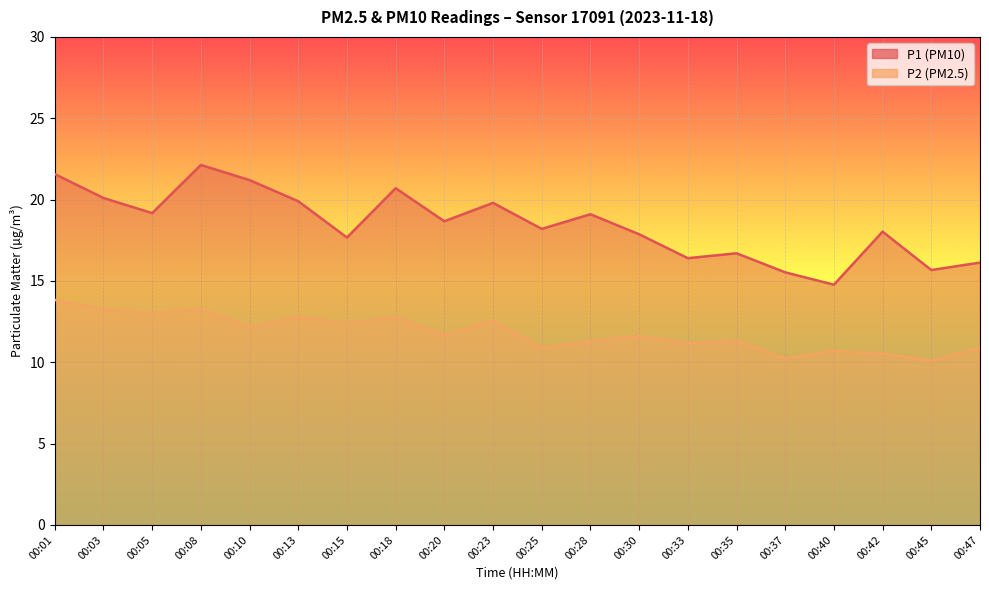

True or false: P2 and P1 intersect in this chart.

False